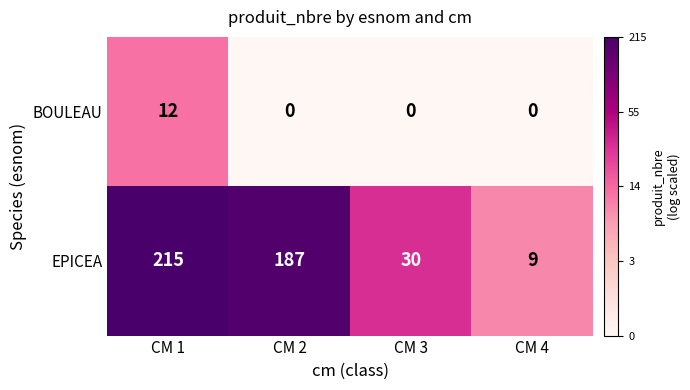

How many series are shown in this chart?

2